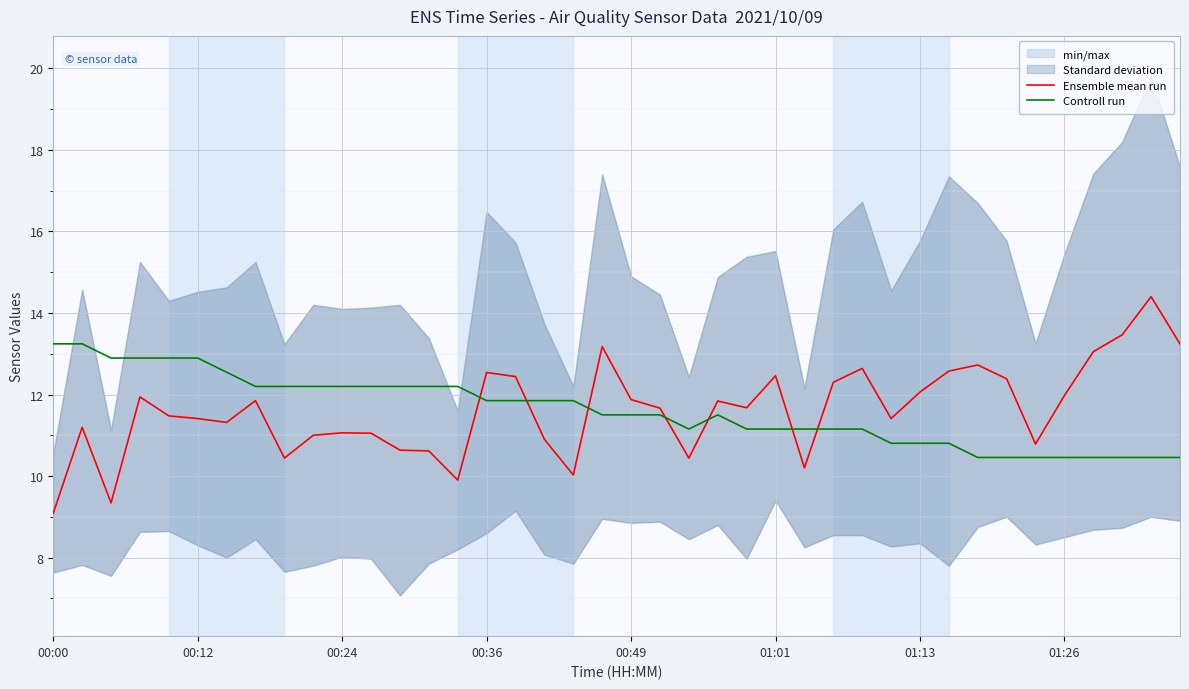

What is the highest value of the Controll run series?

13.2